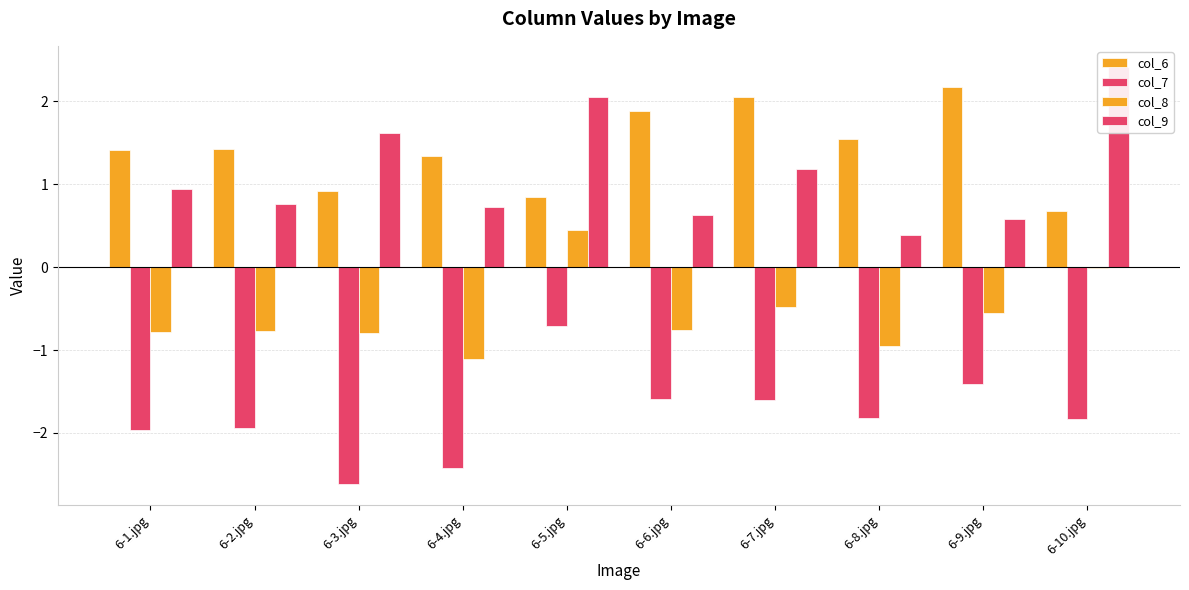

What is the minimum value for col_7?

-2.6